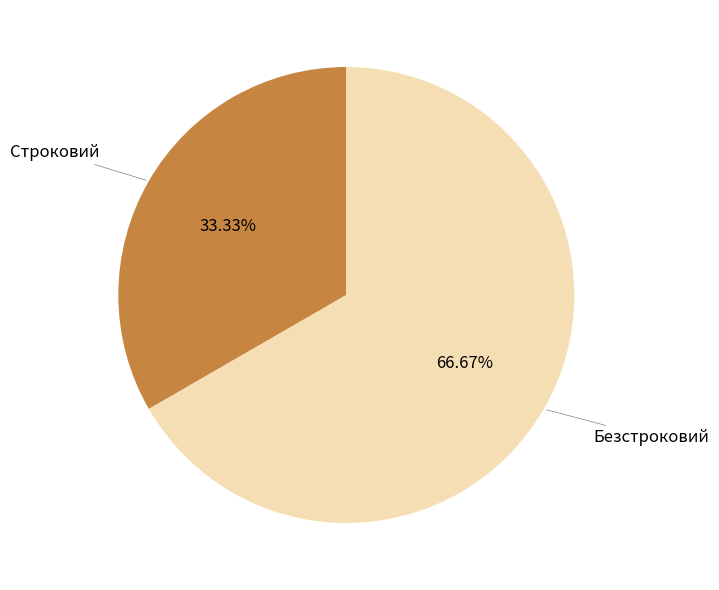

Rank the categories by value from highest to lowest.

Безстроковий, Строковий